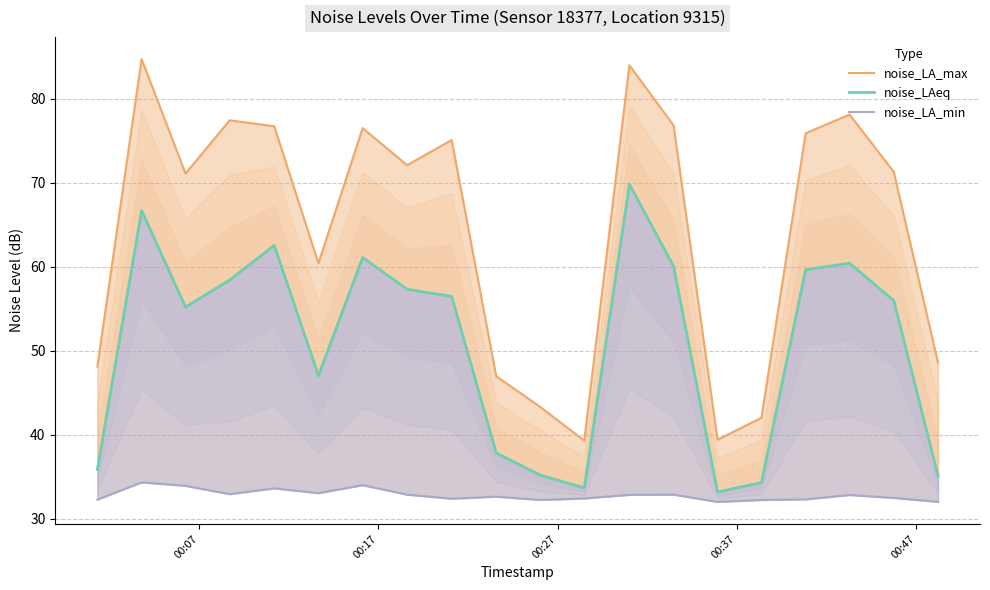

In noise_LA_max, how many points are lower than both neighbors (excluding endpoints)?

5